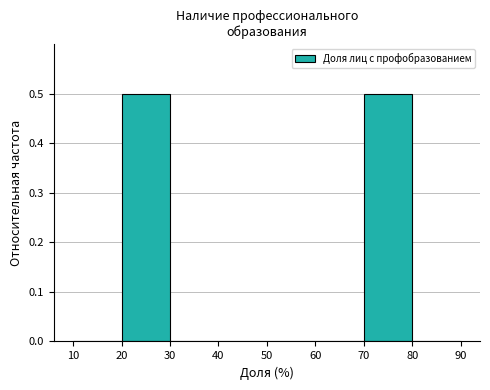

Reading left to right, transcribe this chart: for each bar, give the range it covers on the x-axis and its height. The values are not printed on the chart, so give them approximately, as read against the axis.

10 to 20: 0
20 to 30: 0.5
30 to 40: 0
40 to 50: 0
50 to 60: 0
60 to 70: 0
70 to 80: 0.5
80 to 90: 0